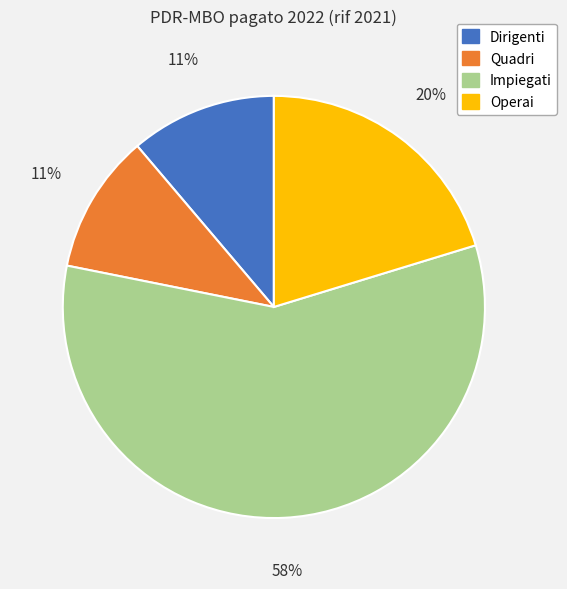

To the nearest percent, what is the combined percentage of Dirigenti and Quadri?

22%